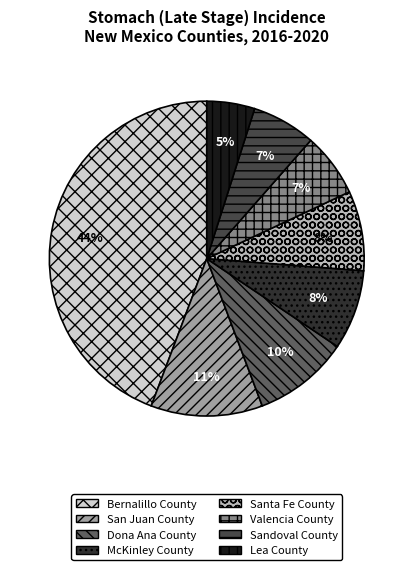

Combined, do San Juan County and Bernalillo County account for over 50%?

Yes